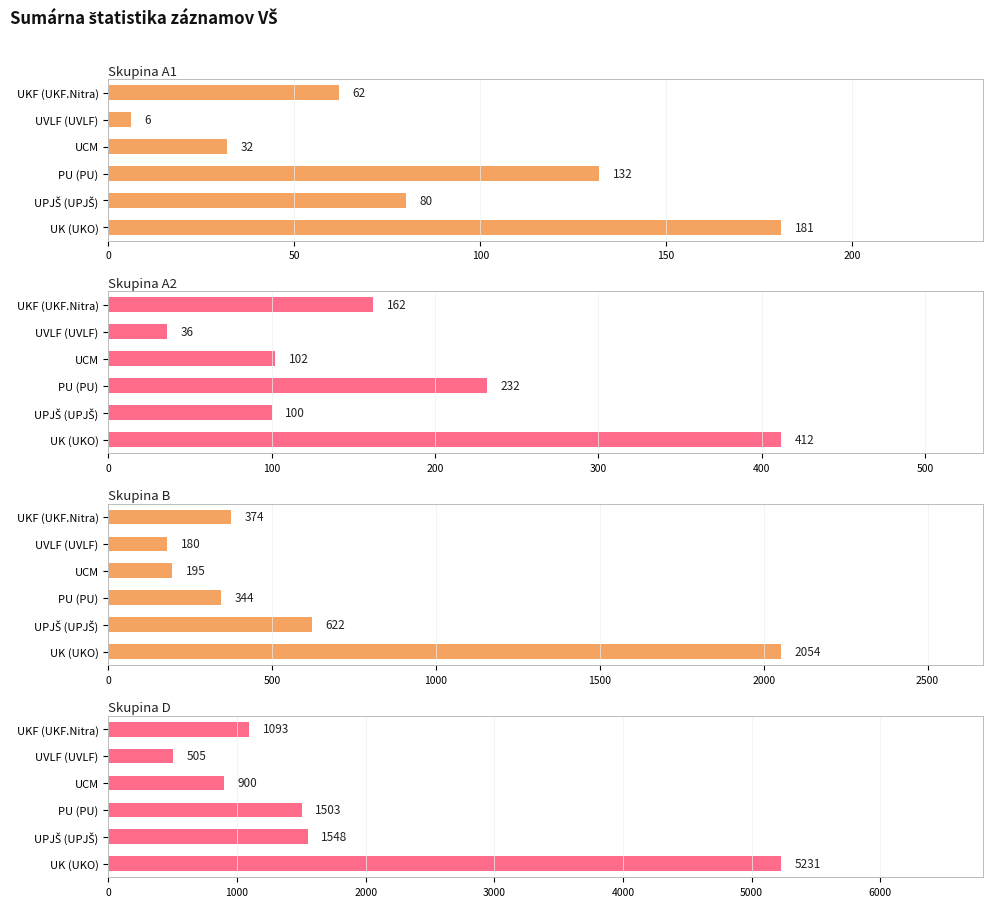

Reading left to right, list all the values displayed in this chart.

Skupina A1: 181	80	132	32	6	62
Skupina A2: 412	100	232	102	36	162
Skupina B: 2054	622	344	195	180	374
Skupina D: 5231	1548	1503	900	505	1093